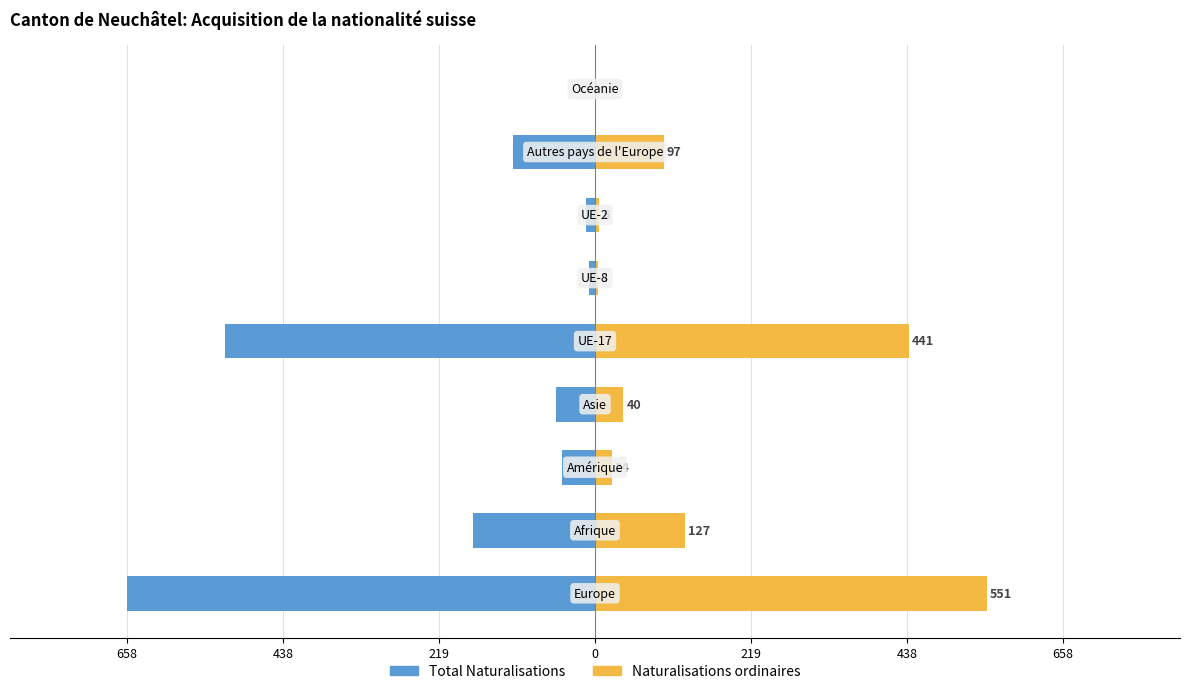

How many data points does each series have?

9